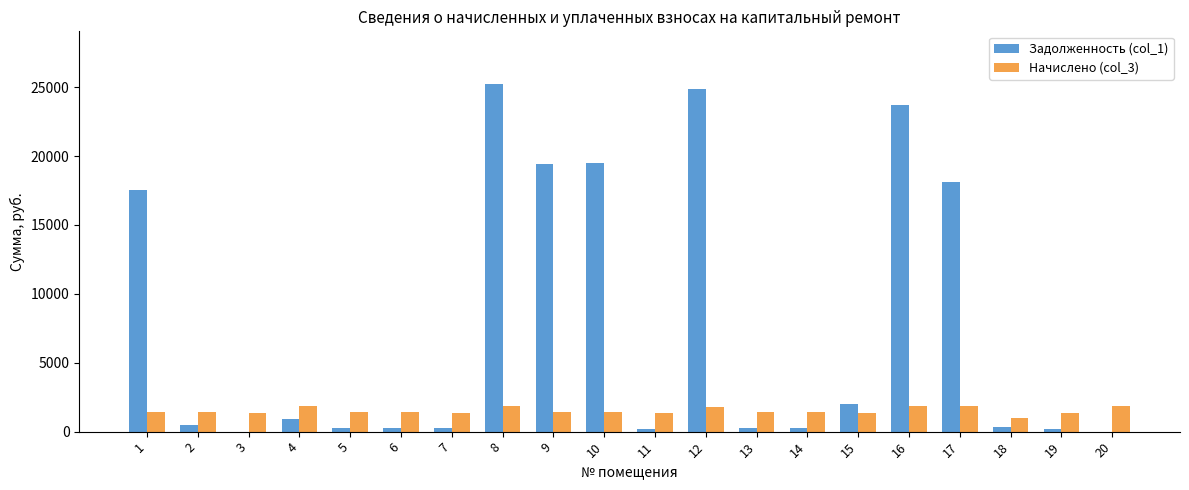

Between 8 and 13, which series saw the biggest shift?

Задолженность (col_1)